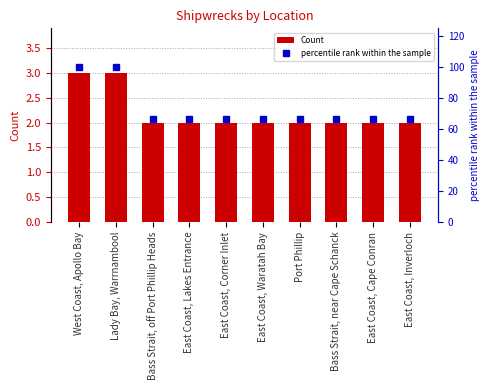

What is the difference between the maximum and minimum values in the percentile rank within the sample series?

33.3